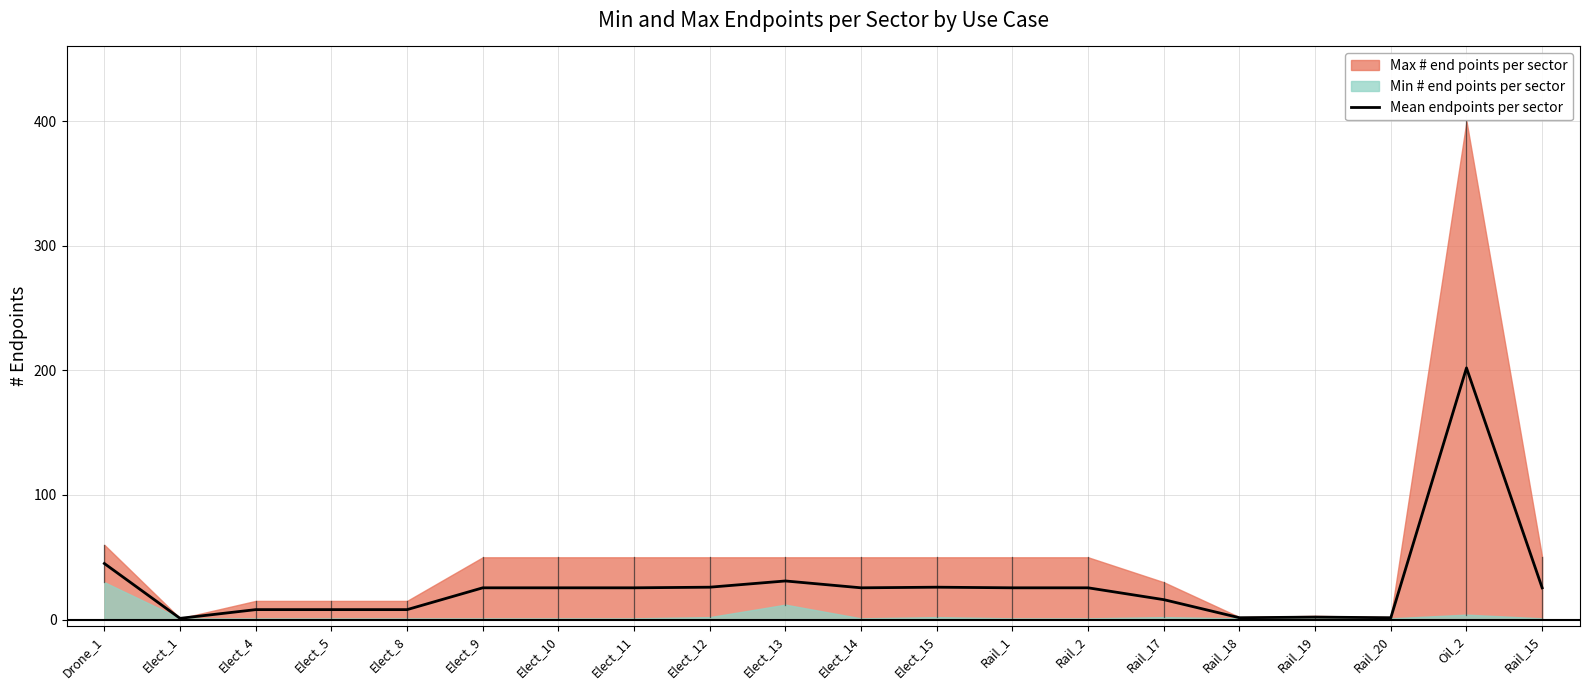

What is the approximate value at Elect_8?

8.0